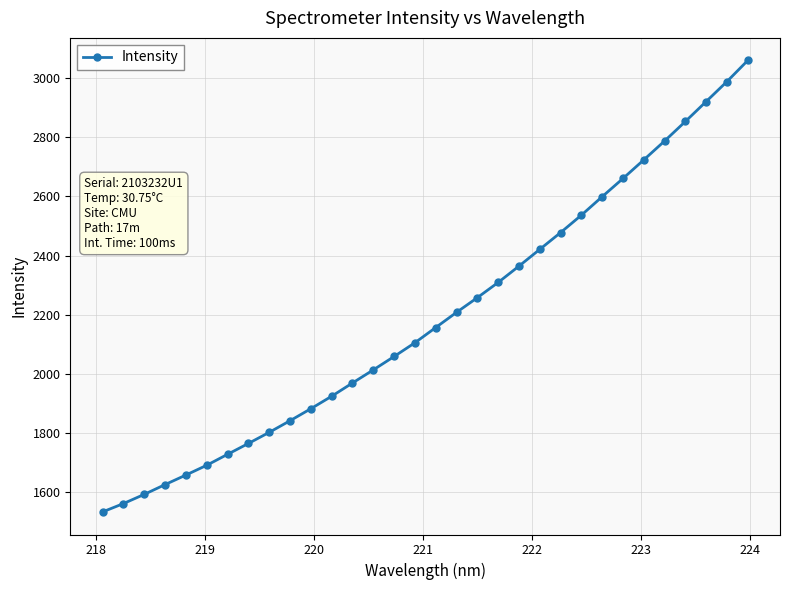

What is the maximum value shown in the chart?

3059.7